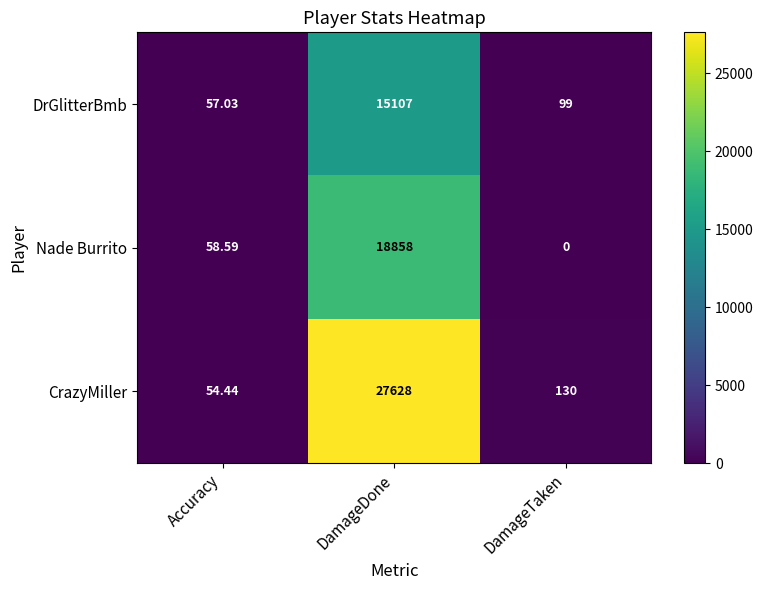

Which label corresponds to the smallest value in the chart?

DamageTaken